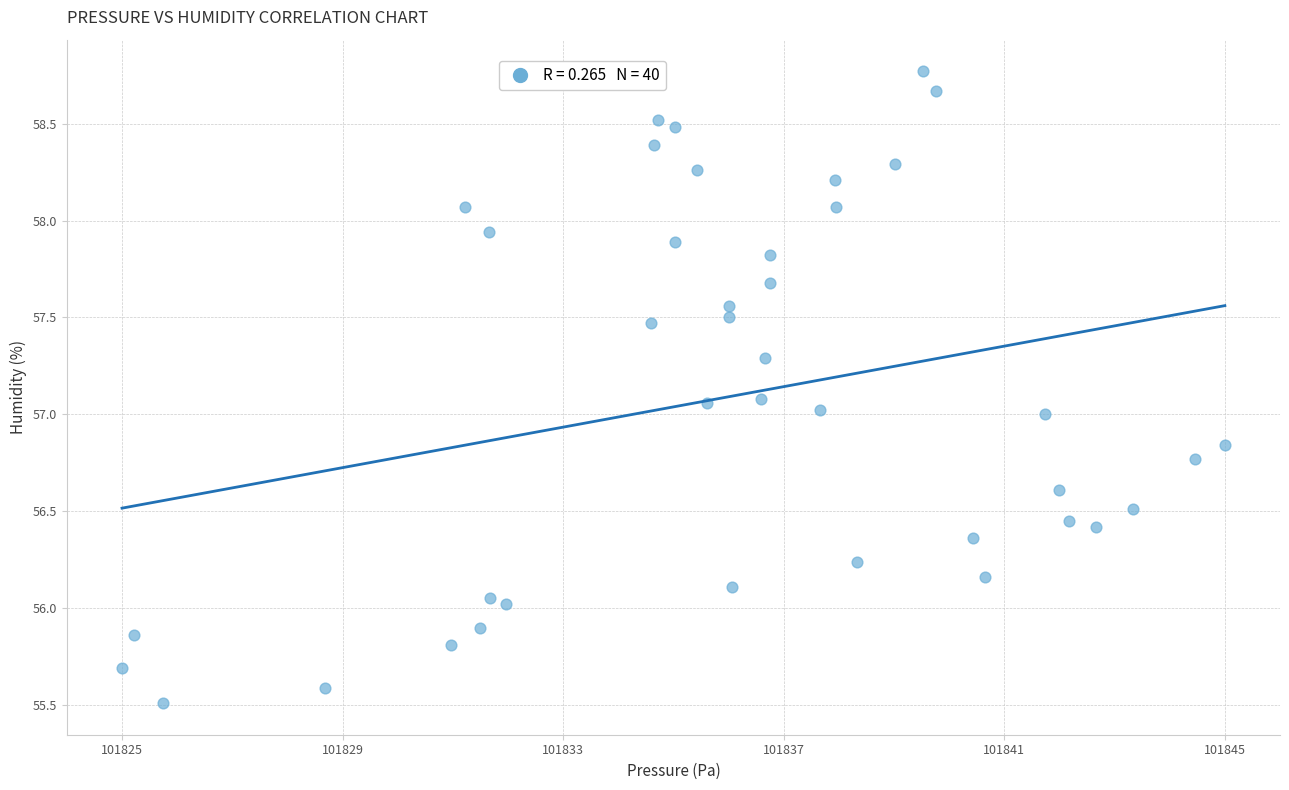

What is the range of X values (max minus min)?

20.5